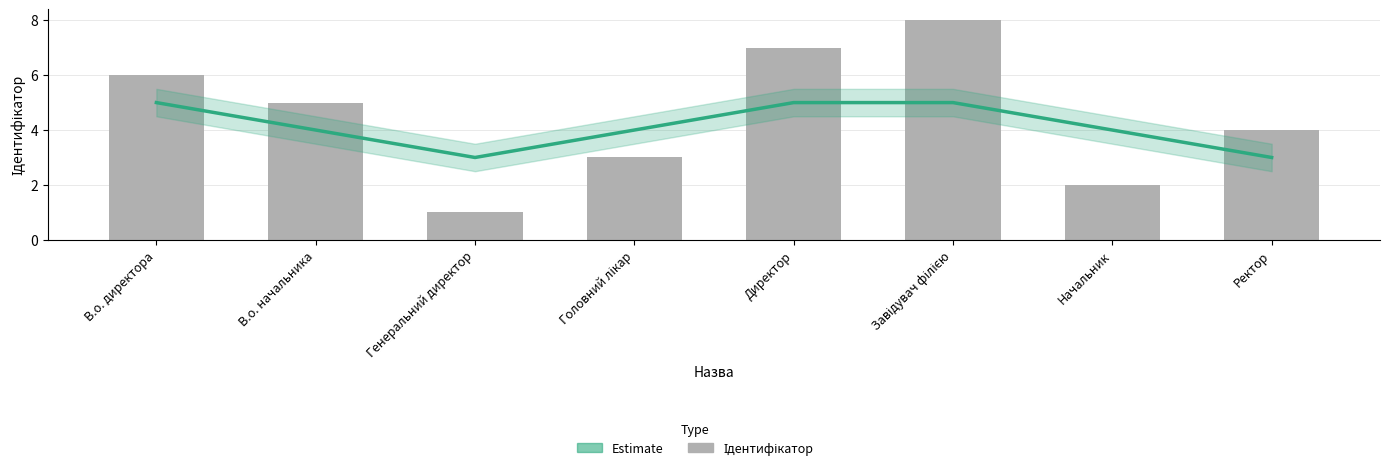

The value of Ідентифікатор at Начальник is 2. True or false?

True